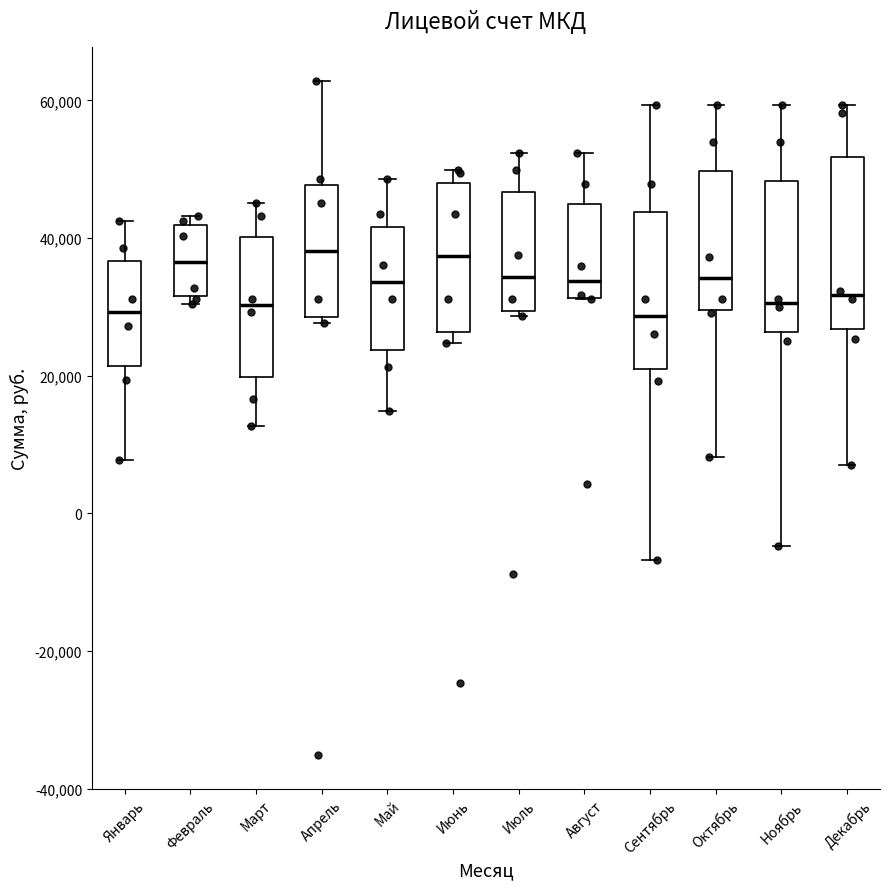

Reading left to right, transcribe this box plot: for each box, give where its median line is, the range the box spans, and where its two whiskers end, as read against the y-axis. The values are not printed on the chart, so give them approximately, as read against the axis.

Январь: median 30000, box 22000 to 36000, whiskers 8000 to 42000
Февраль: median 36000, box 32000 to 42000, whiskers 30000 to 44000
Март: median 30000, box 20000 to 40000, whiskers 12000 to 46000
Апрель: median 38000, box 28000 to 48000, whiskers 28000 (just below the box's lower edge) to 62000
Май: median 34000, box 24000 to 42000, whiskers 14000 to 48000
Июнь: median 38000, box 26000 to 48000, whiskers 24000 to 50000
Июль: median 34000, box 30000 to 46000, whiskers 28000 to 52000
Август: median 34000, box 32000 to 44000, whiskers 32000 to 52000
Сентябрь: median 28000, box 20000 to 44000, whiskers -6000 to 60000
Октябрь: median 34000, box 30000 to 50000, whiskers 8000 to 60000
Ноябрь: median 30000, box 26000 to 48000, whiskers -4000 to 60000
Декабрь: median 32000, box 26000 to 52000, whiskers 6000 to 60000